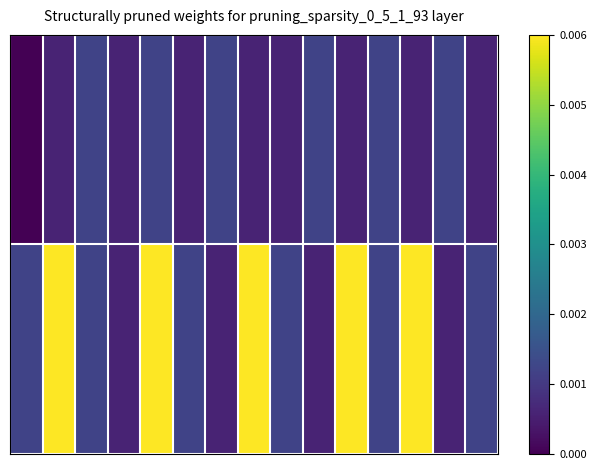

Which category has the highest value across all series?

1